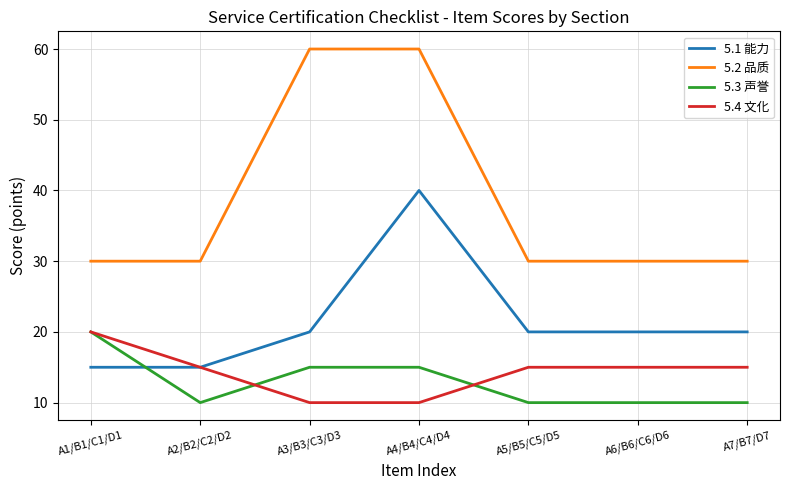

Is the value of 5.2 品质 at A7/B7/D7 greater than the value of 5.4 文化 at A3/B3/C3/D3?

Yes